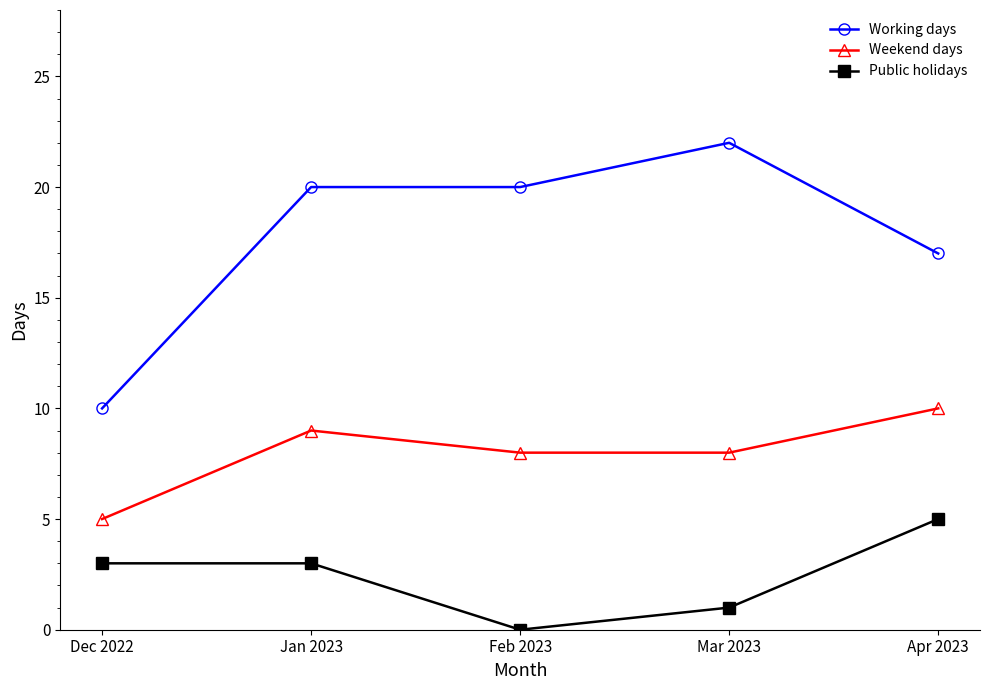

How many interior local peaks does the Weekend days series have?

1